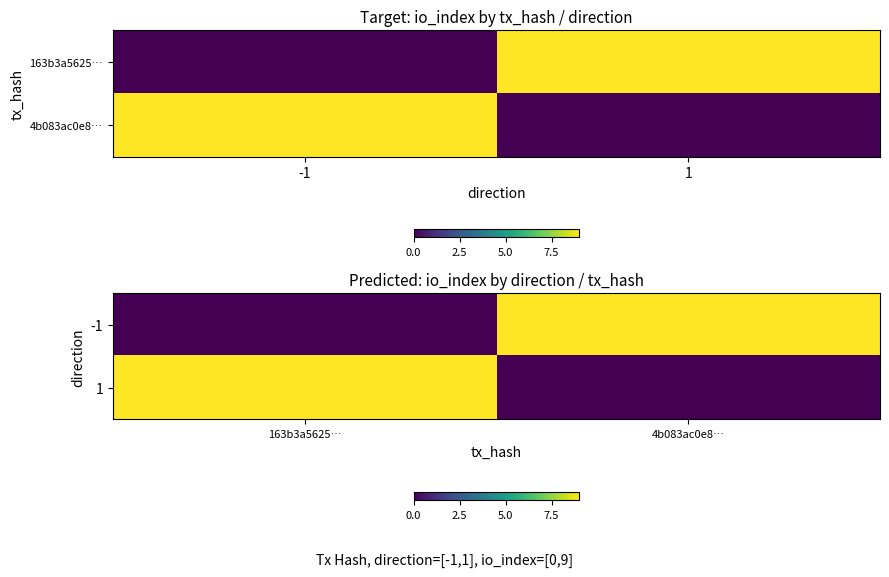

The value of -1 at 4b083ac0e8… is 5. True or false?

False